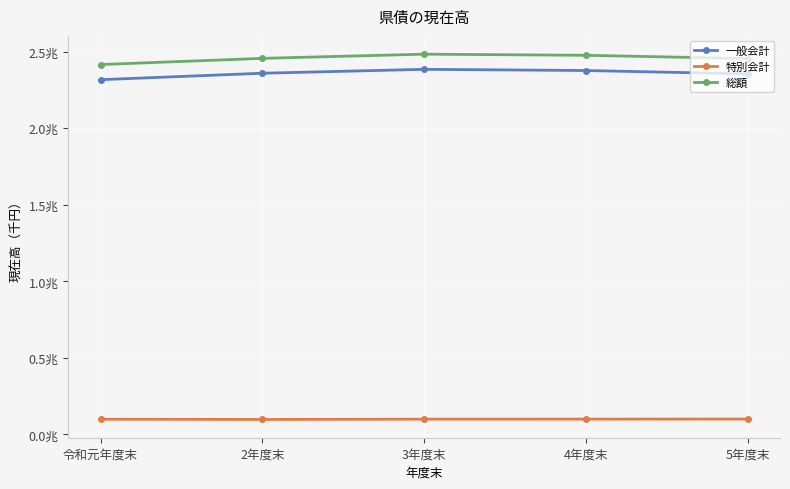

Which series has the widest spread of values?

総額